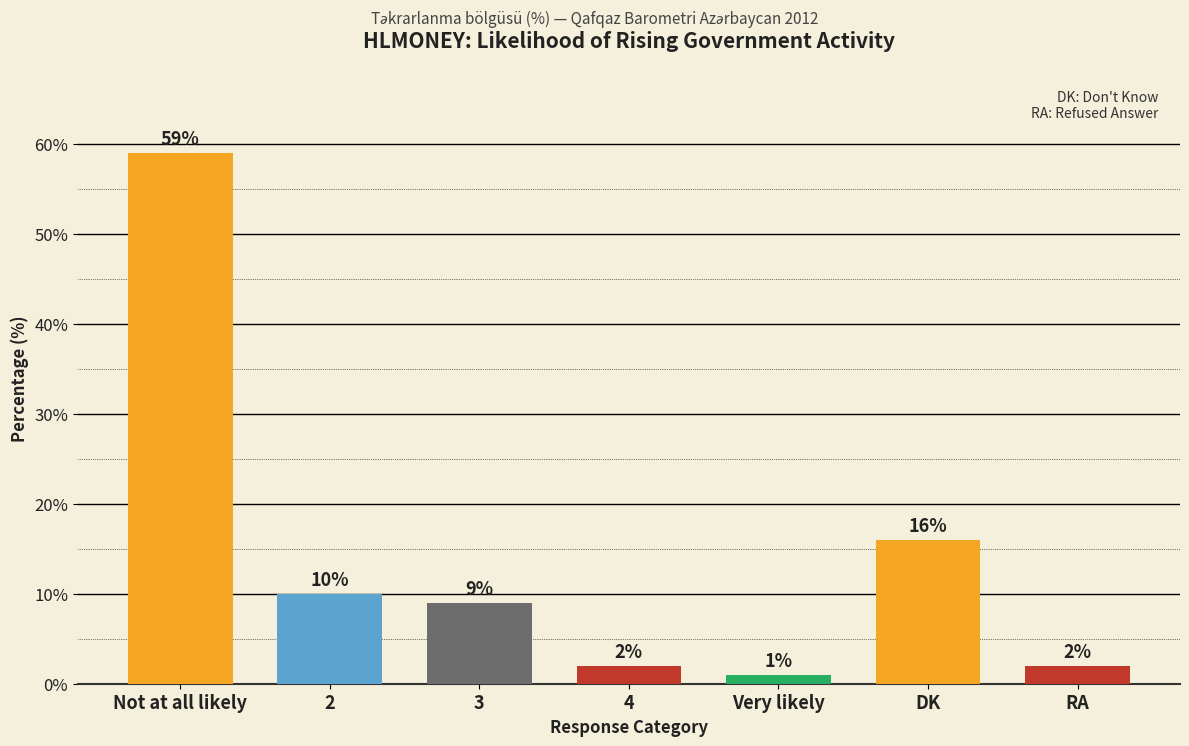

Rank the categories by value from lowest to highest.

Very likely, 4, RA, 3, 2, DK, Not at all likely